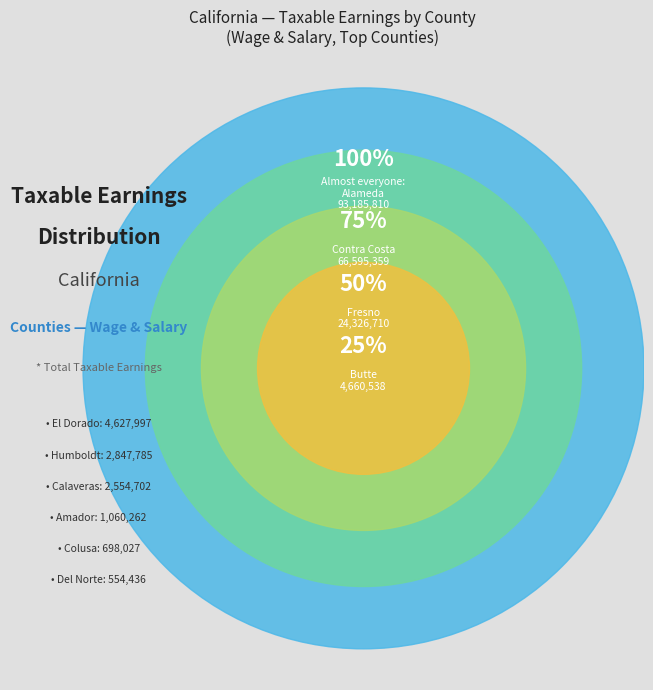

Is El Dorado the majority of the pie?

No